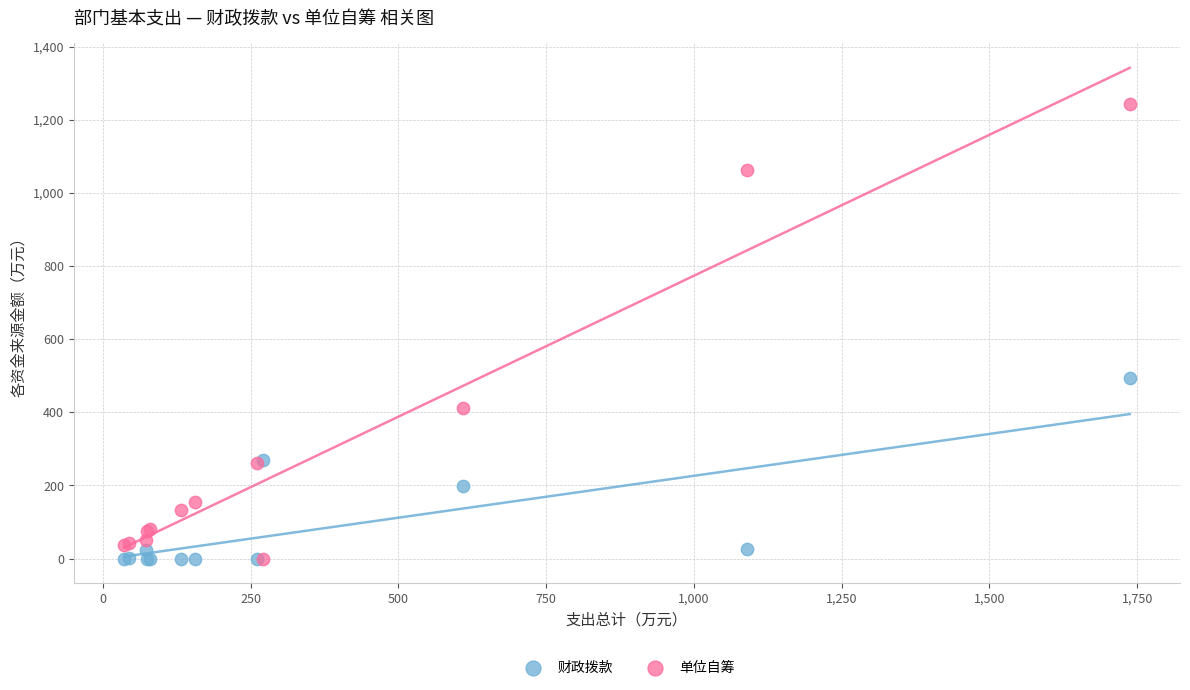

Across all series, what Y value is closest to 621?

494.1